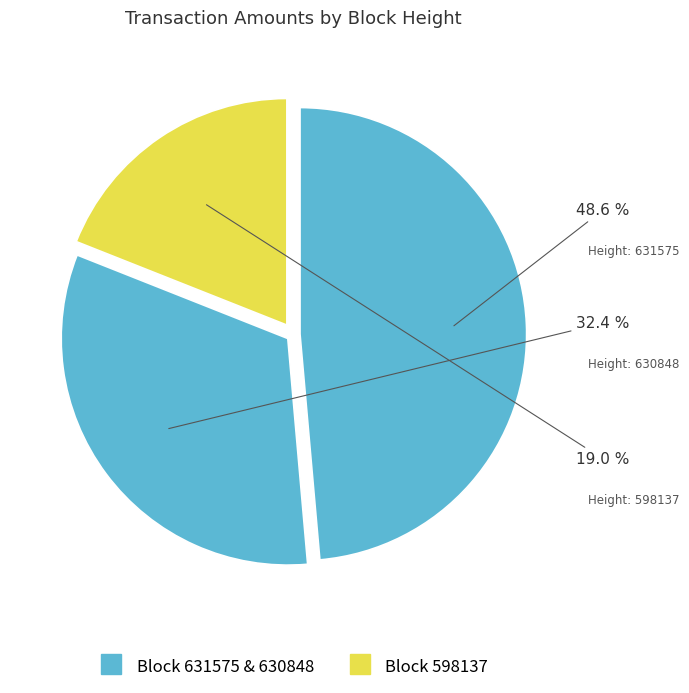

To the nearest percent, what is the difference between the largest and smallest slice percentages?

30%